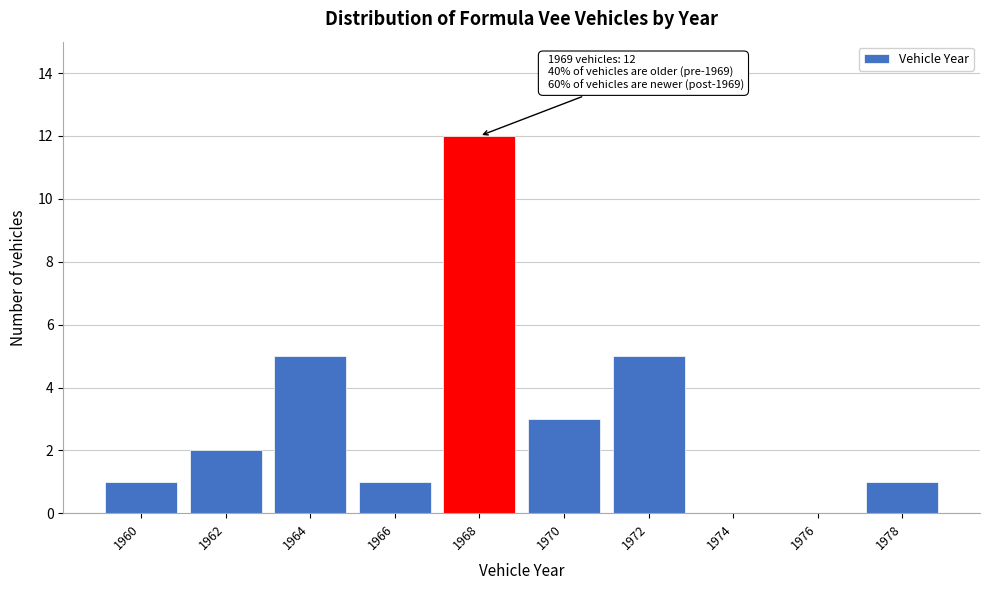

Reading right to left, extract all data points from this chart.

1978=1	1976=0	1974=0	1972=5	1970=3	1968=12	1966=1	1964=5	1962=2	1960=1